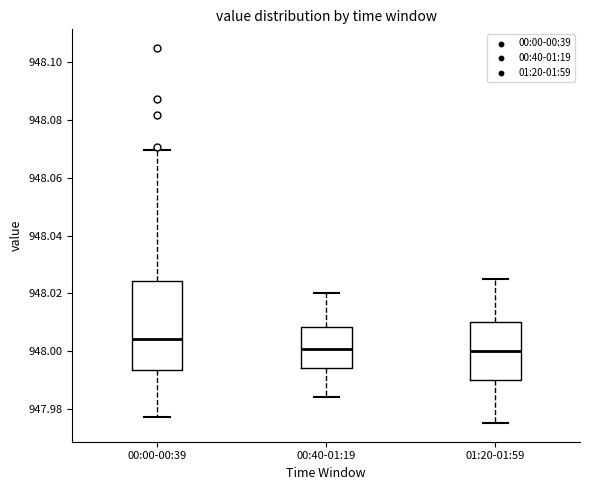

Reading left to right, transcribe this box plot: for each box, give where its median line is, the range the box spans, and where its two whiskers end, as read against the y-axis. The values are not printed on the chart, so give them approximately, as read against the axis.

00:00-00:39: median 948.004, box 947.994 to 948.024, whiskers 947.978 to 948.070
00:40-01:19: median 948.000, box 947.994 to 948.008, whiskers 947.984 to 948.020
01:20-01:59: median 948.000, box 947.990 to 948.010, whiskers 947.976 to 948.026